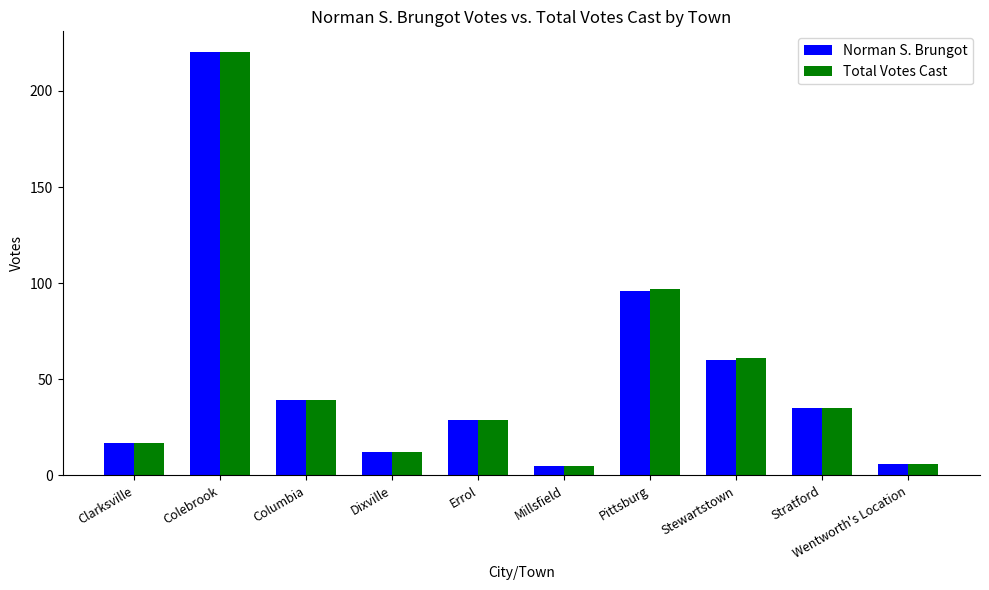

At which category does the chart reach its peak across all series?

Colebrook